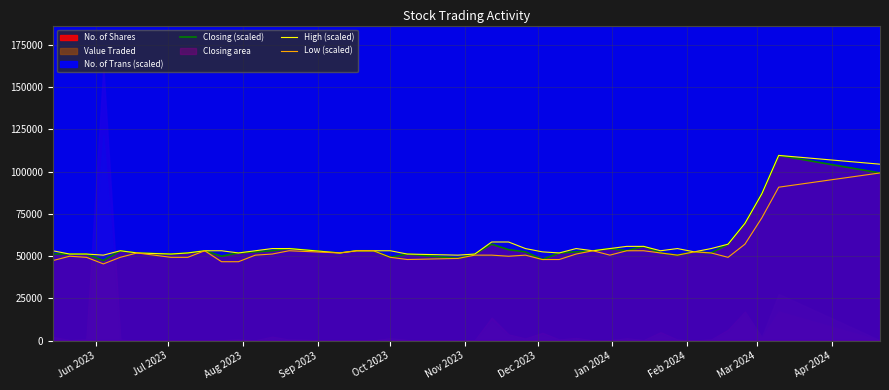

What is the minimum value for Low (scaled)?

45418.0